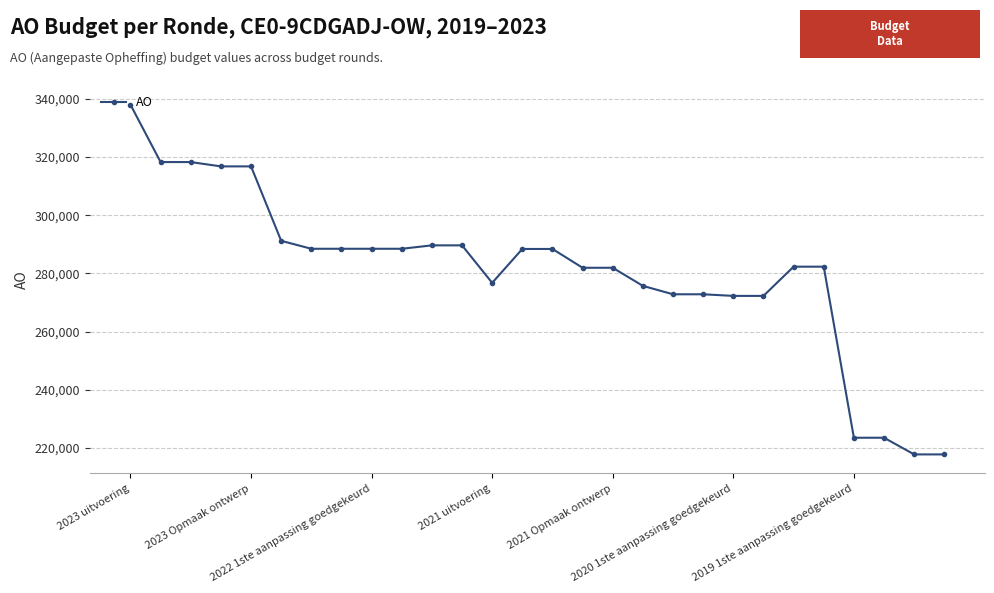

What is the average value?

280832